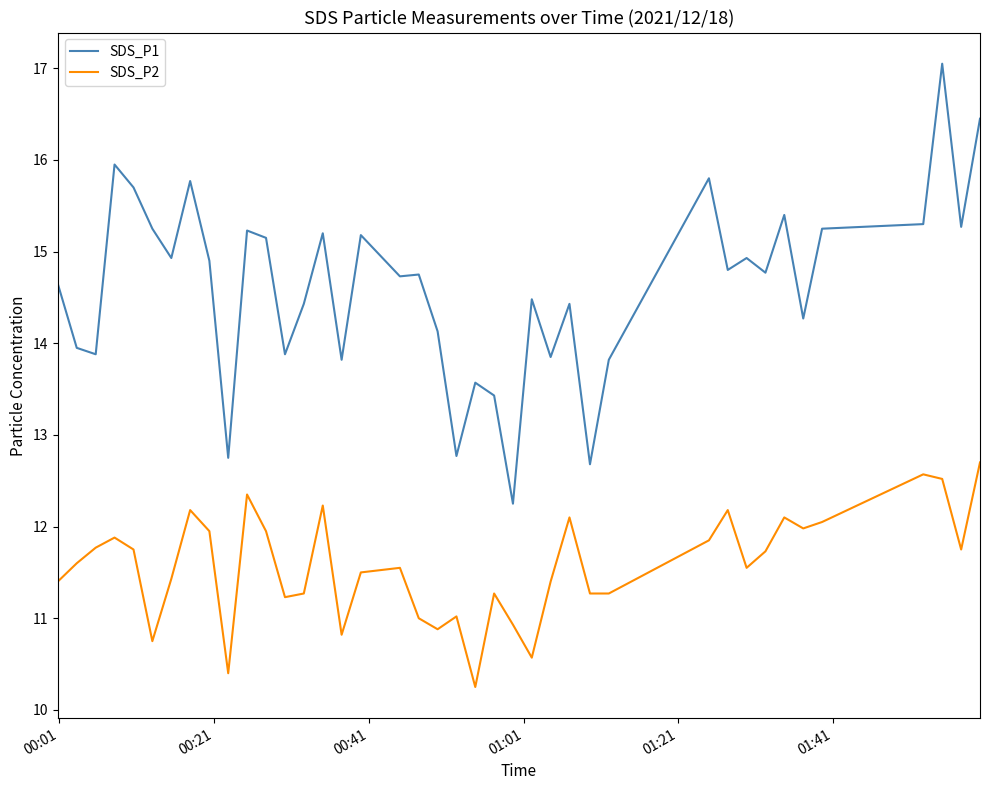

True or false: SDS_P2 and SDS_P1 cross at least once.

False